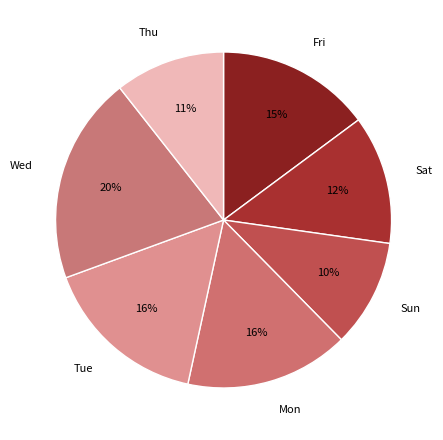

To the nearest percent, what is the combined percentage of Tue and Sun?

26%